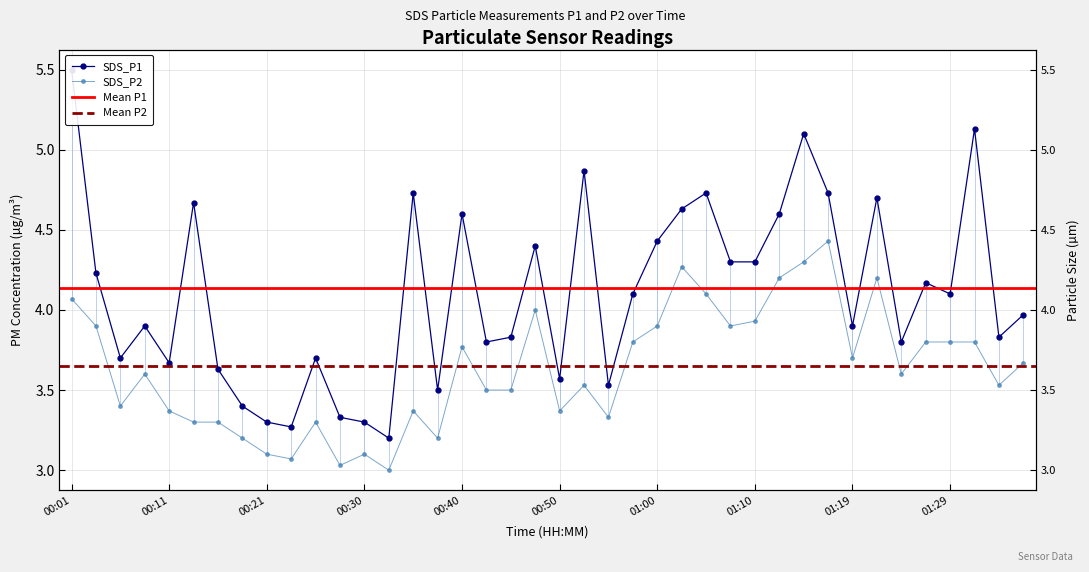

True or false: SDS_P1 and SDS_P2 intersect in this chart.

False